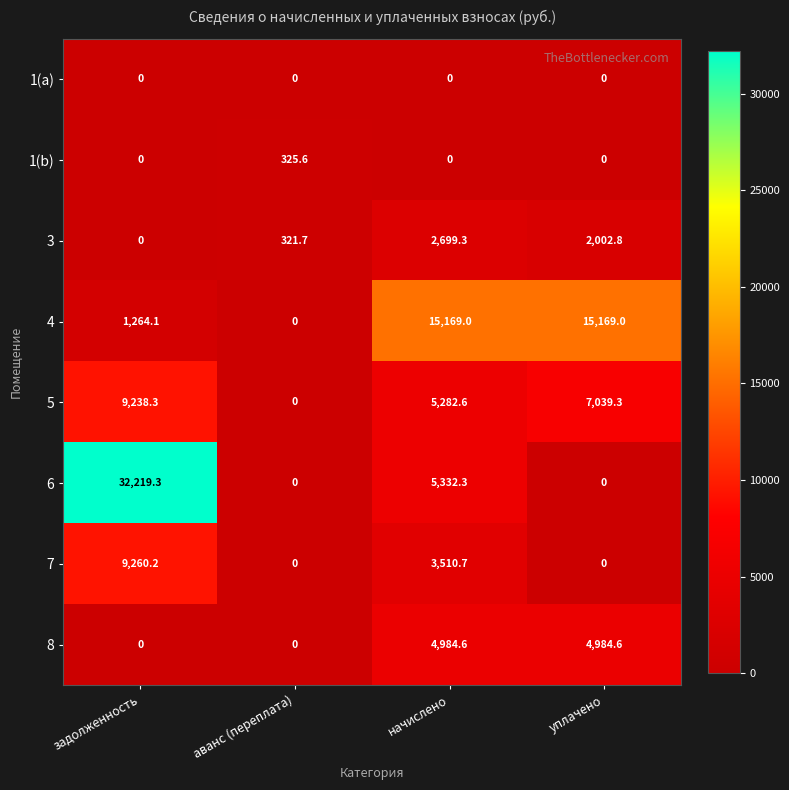

What is the maximum value shown in the chart?

32219.3